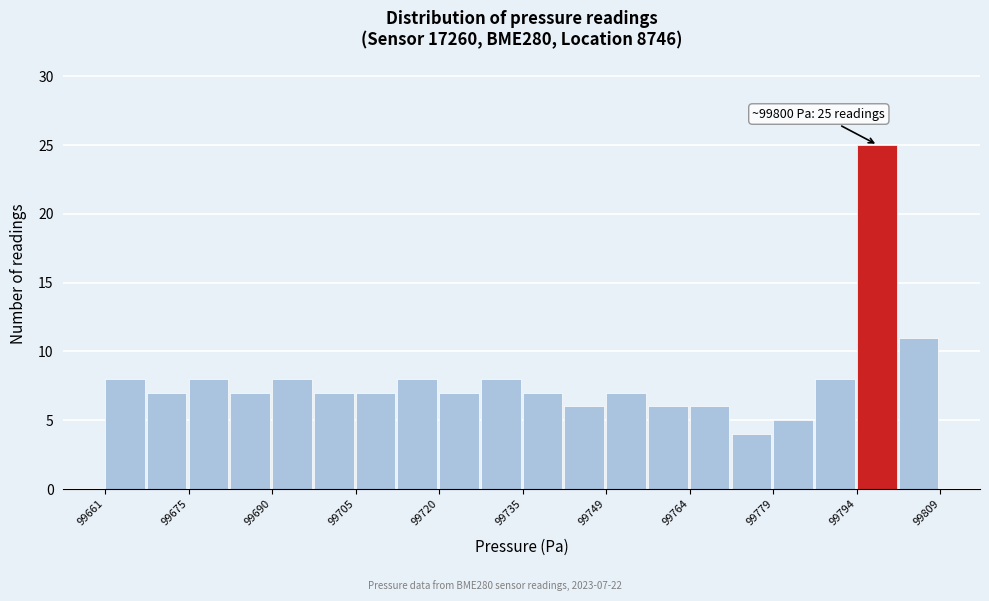

Around what value on the x-axis is the tallest bar? Give the approximate position of its centre, as read against the axis.

99798